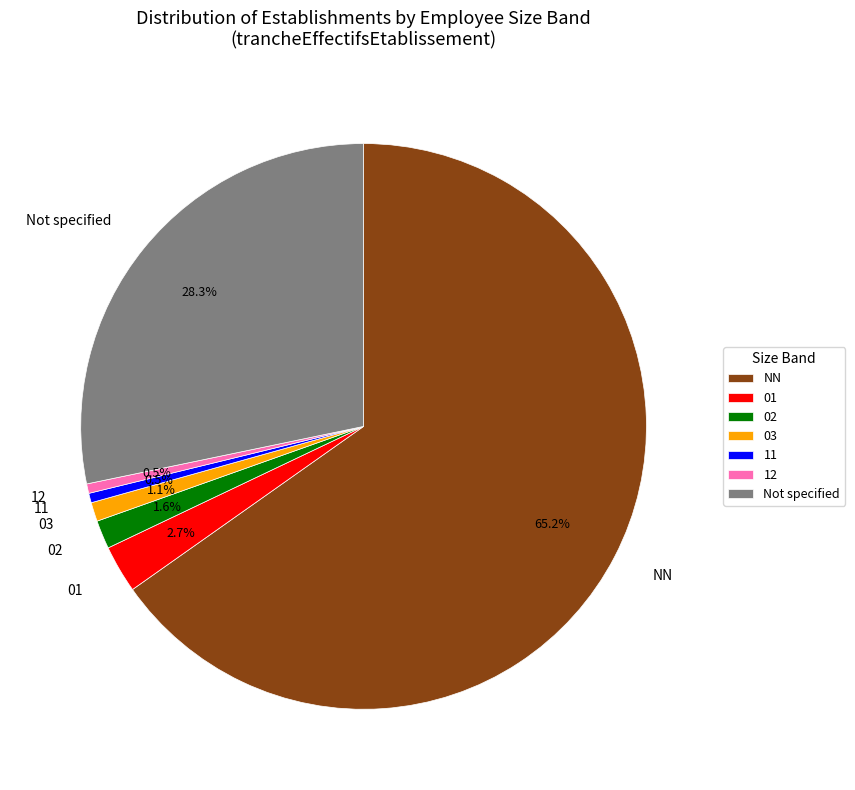

Approximately how many times larger is the value at 01 compared to 03?

2.5